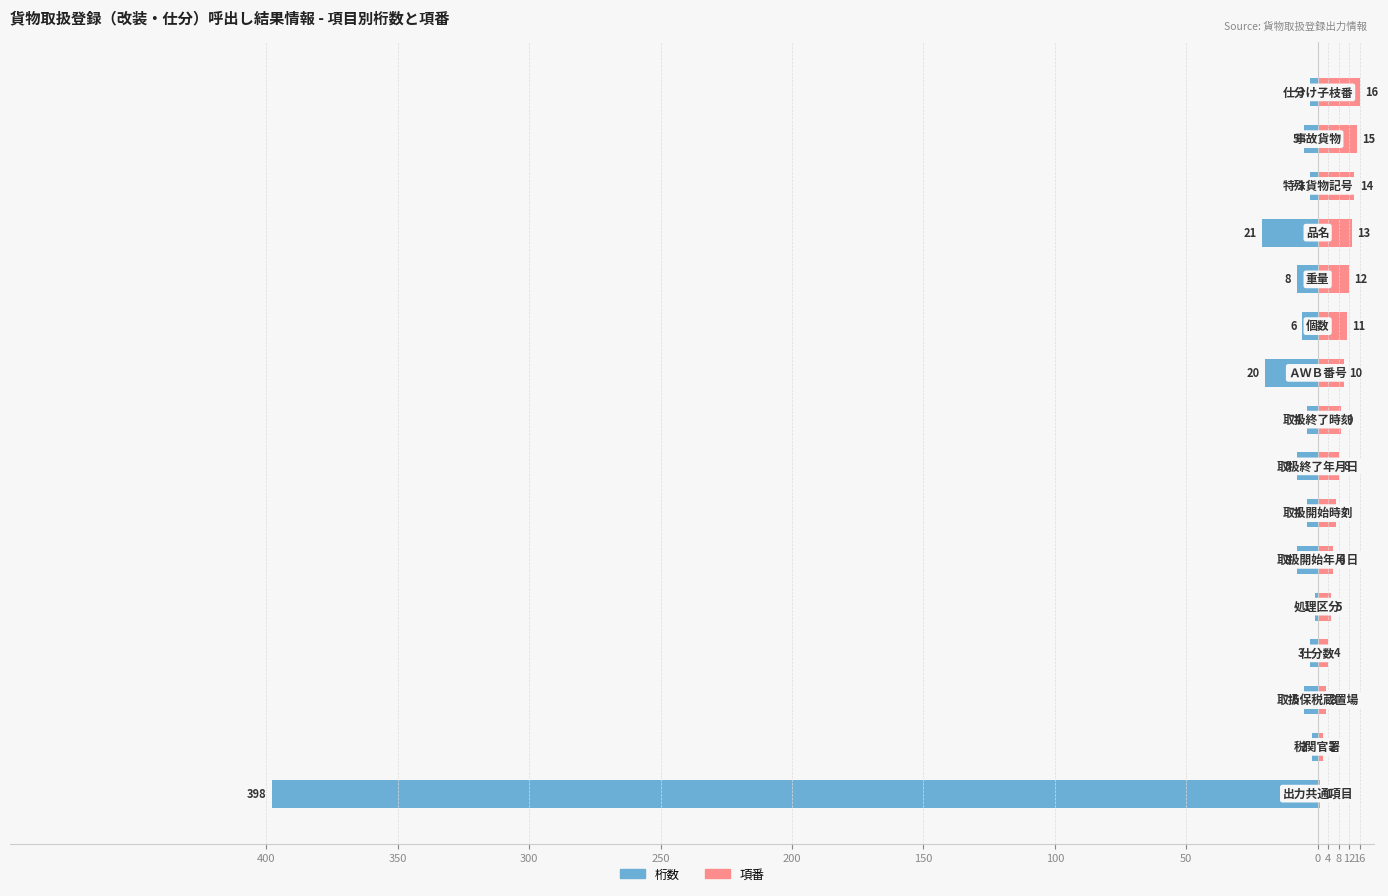

How many bars are there in total?

32